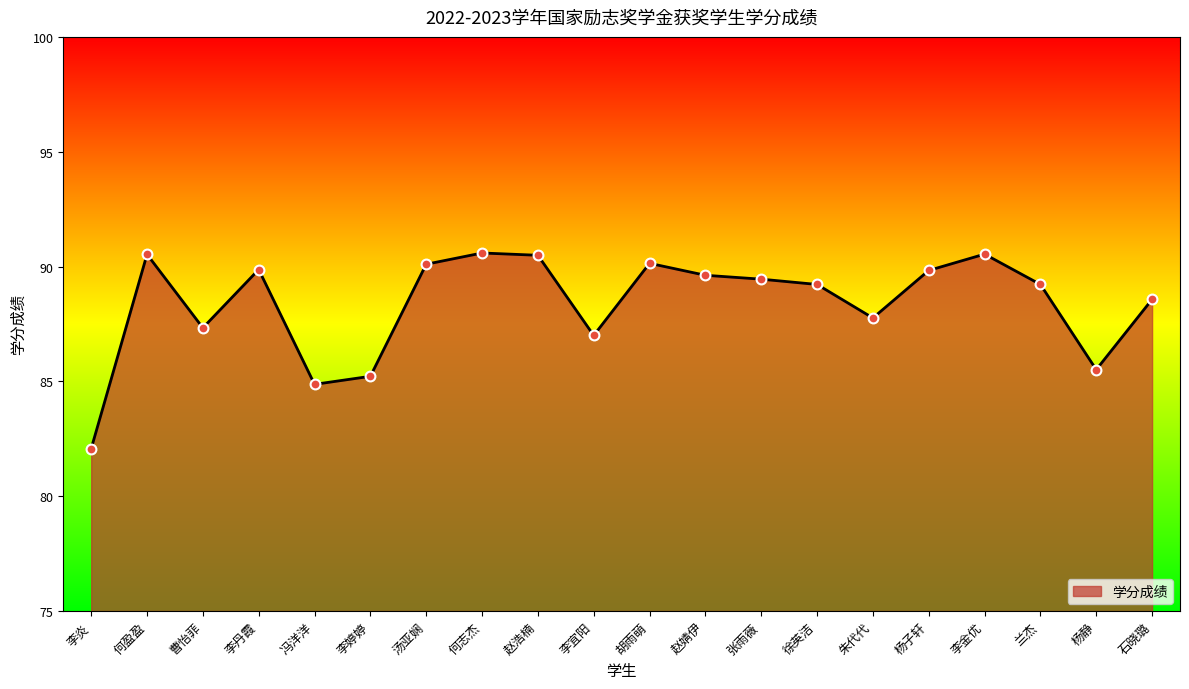

Which has a higher value, 杨子轩 or 李宜阳?

杨子轩